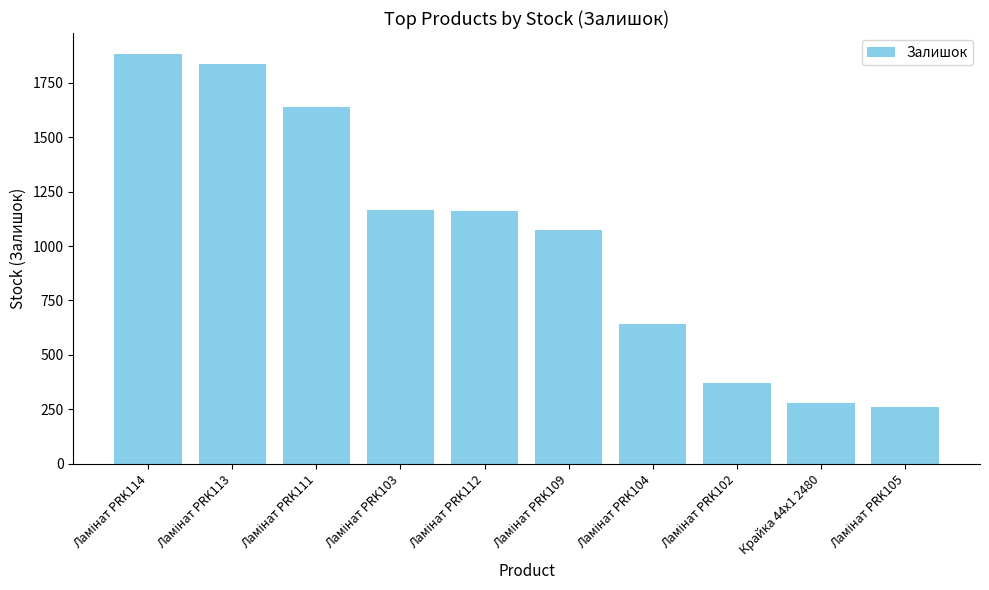

What is the sum of all values?

10311